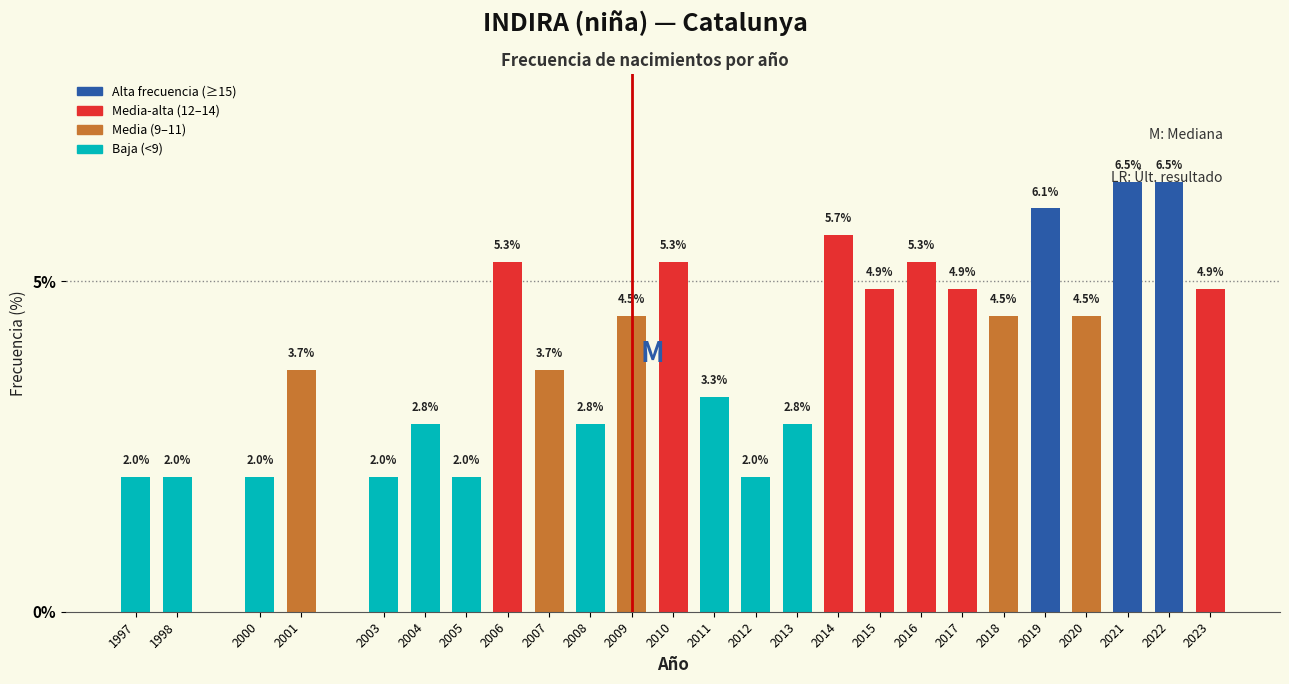

Reading left to right, list all the values displayed in this chart.

1997=2.0	1998=2.0	2000=2.0	2001=3.7	2003=2.0	2004=2.8	2005=2.0	2006=5.3	2007=3.7	2008=2.8	2009=4.5	2010=5.3	2011=3.3	2012=2.0	2013=2.8	2014=5.7	2015=4.9	2016=5.3	2017=4.9	2018=4.5	2019=6.1	2020=4.5	2021=6.5	2022=6.5	2023=4.9